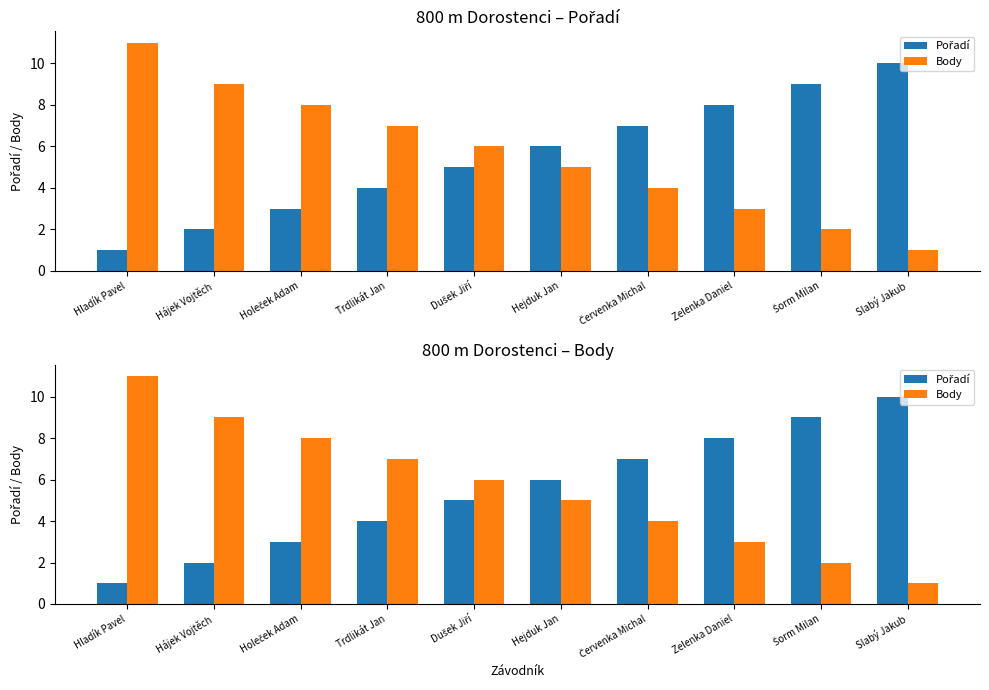

What is the sum of the Body values at Slabý Jakub and Červenka Michal?

5